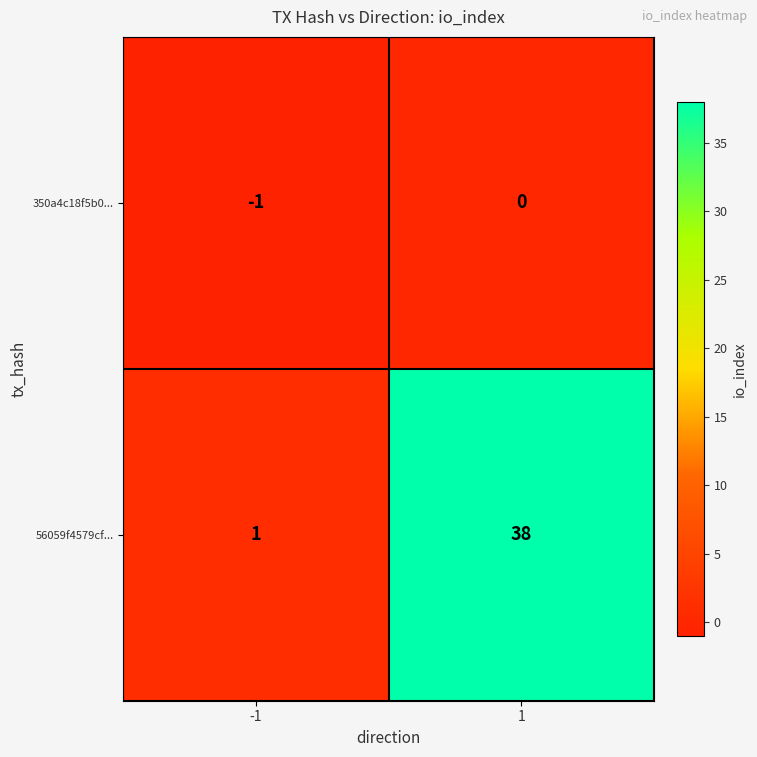

What is the sum of the 56059f4579cf... values at -1 and 1?

39